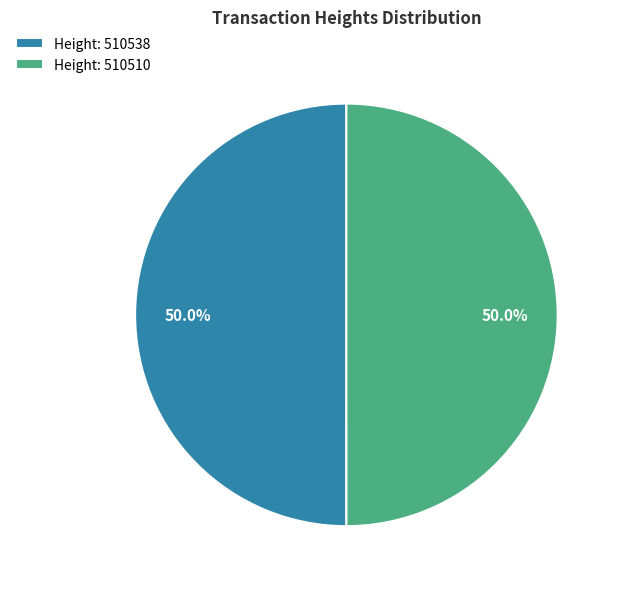

What percentage is NOT represented by Height: 510510?

50.0%